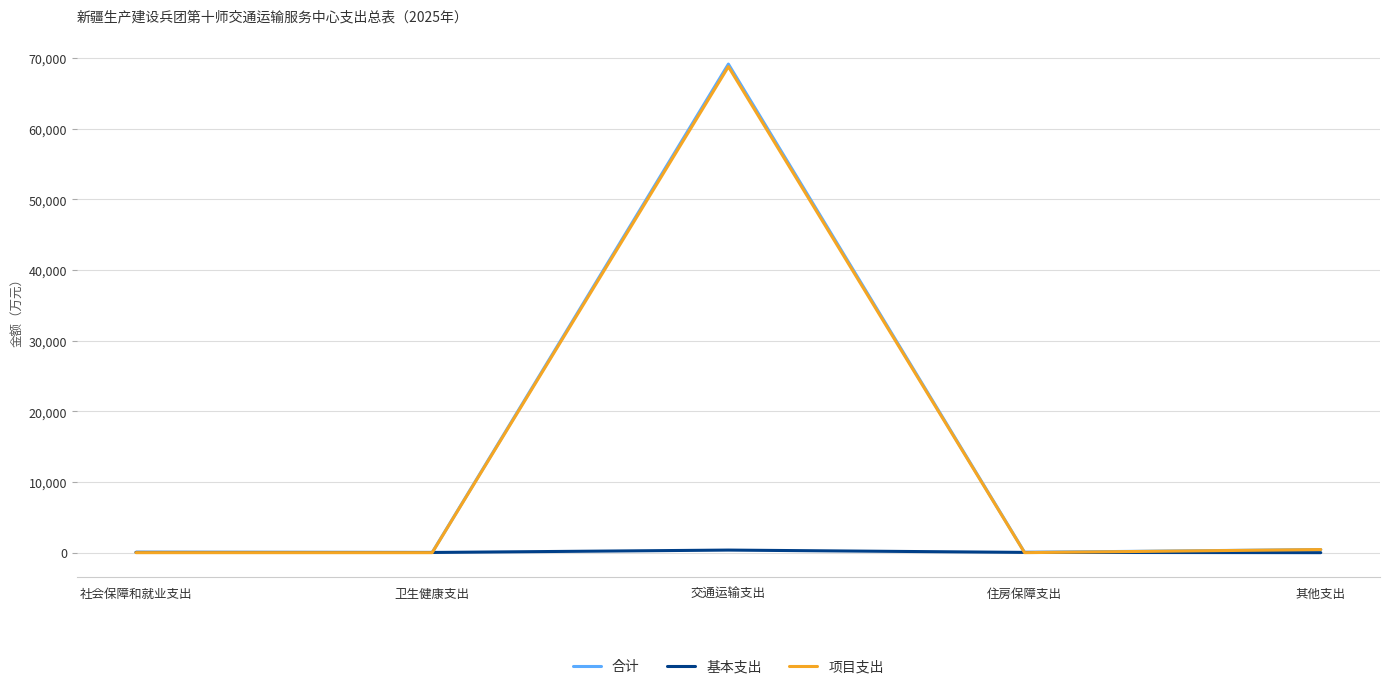

Which category has the highest value across all series?

交通运输支出